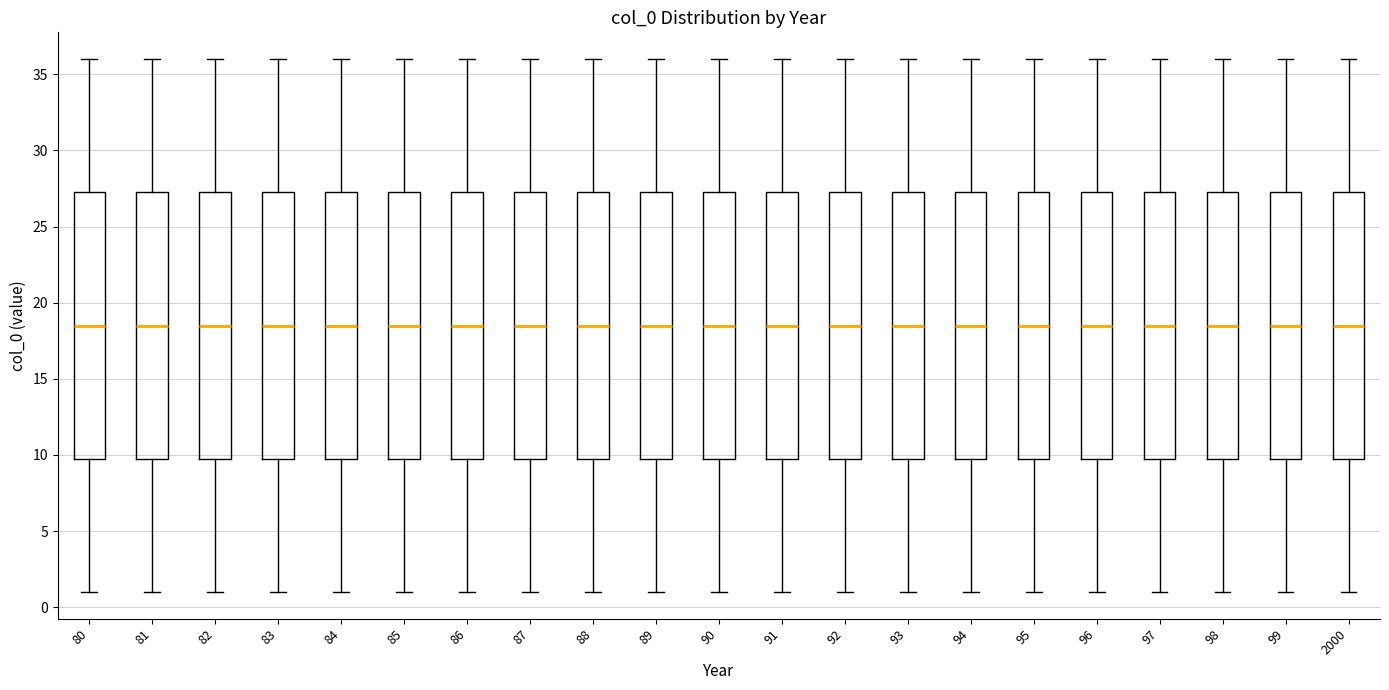

Where does the upper whisker of the box at x = 87 end on the y-axis? The values are not printed on the chart, so give them approximately, as read against the axis.

36.0